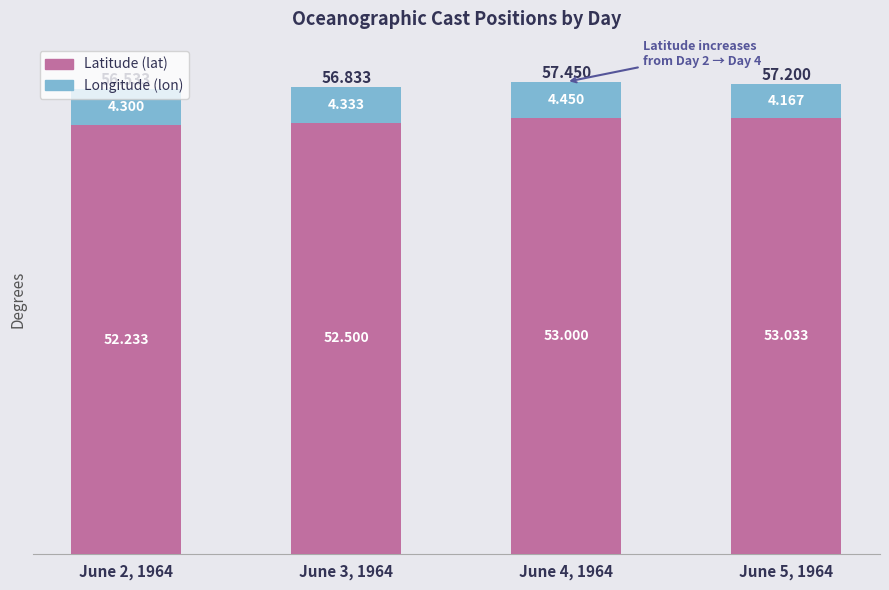

What is the label of the 1st bar from the right?

June 5, 1964